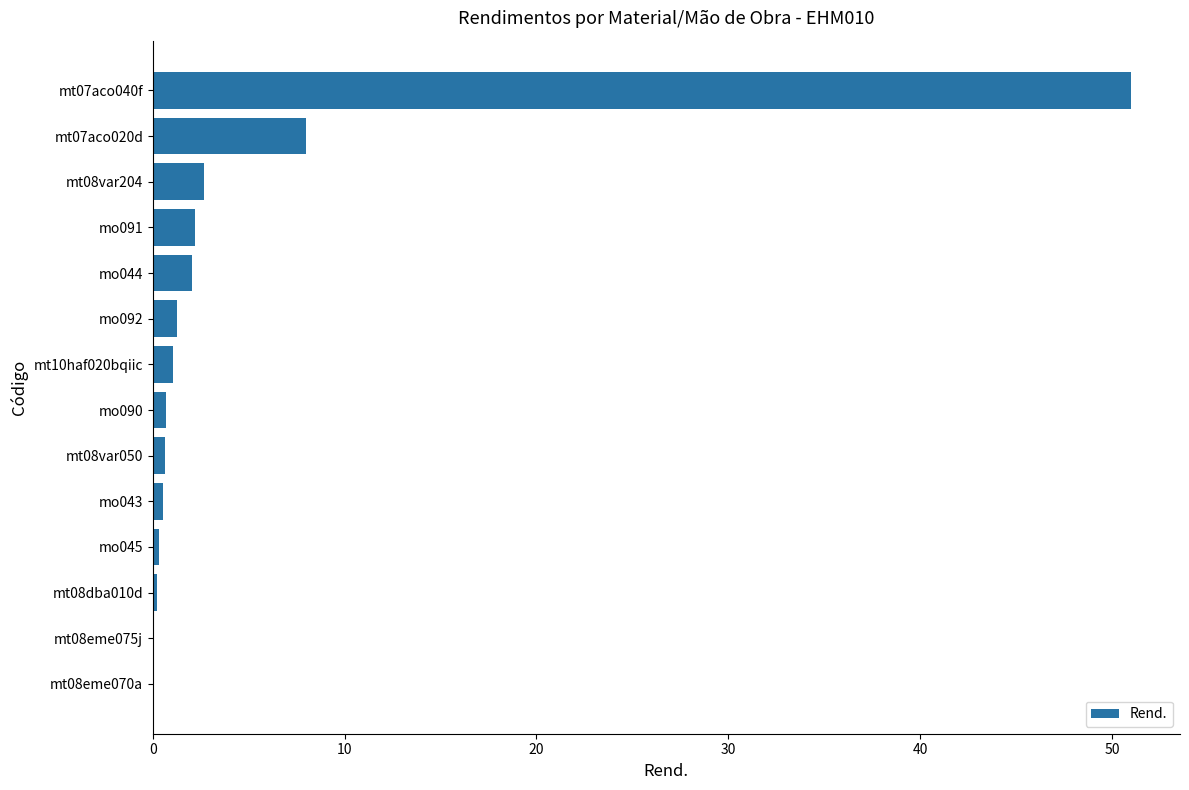

Which label corresponds to the largest value in the chart?

mt07aco040f